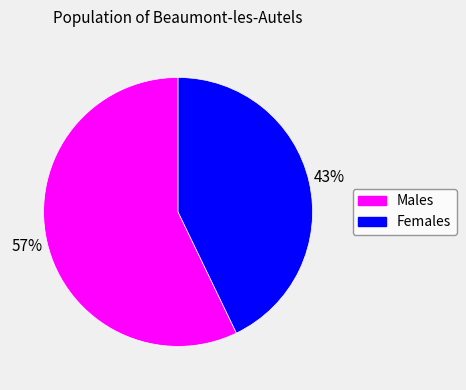

Does any single category account for the majority?

Yes